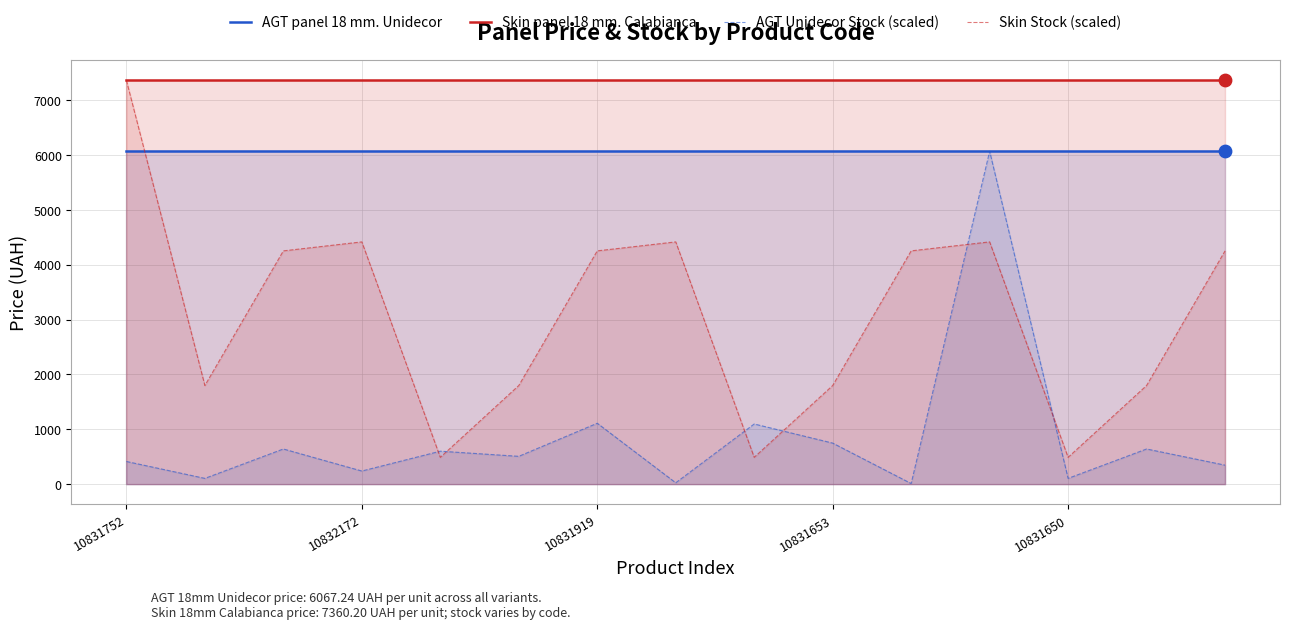

Which series reaches the minimum Y coordinate?

AGT Unidecor Stock (scaled)